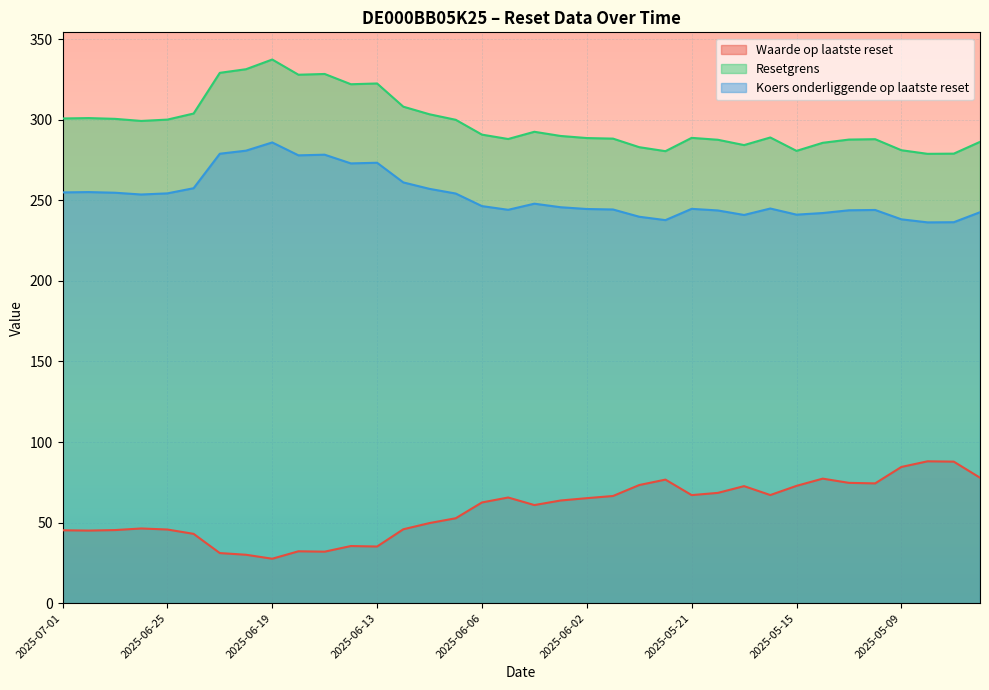

Which category has the lowest value in the Resetgrens series?

2025-05-08